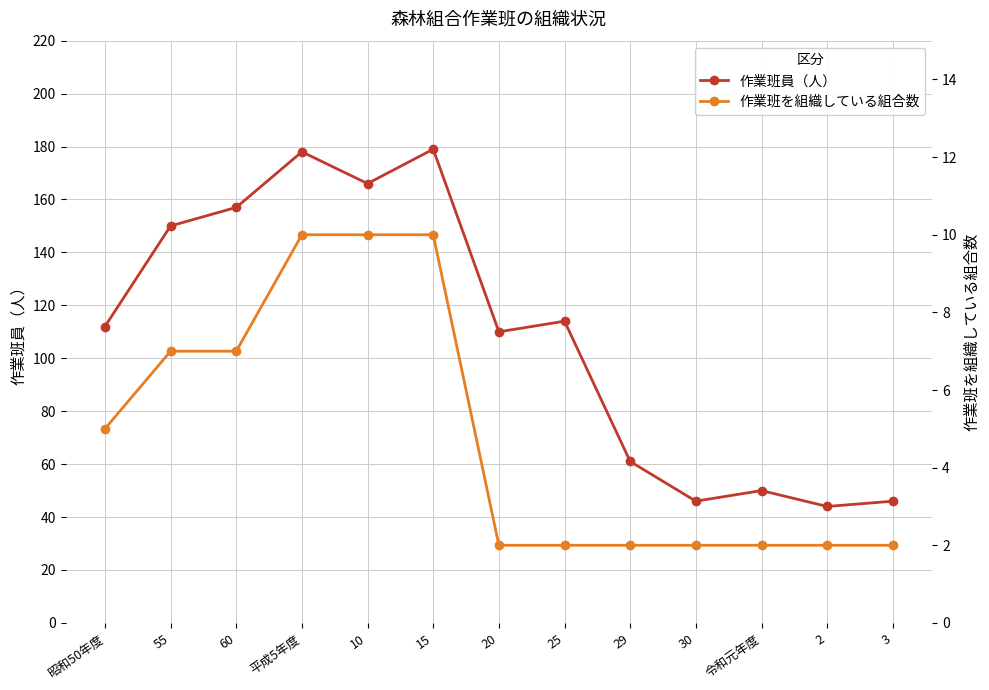

What is the difference between the highest and lowest values at 25?

112